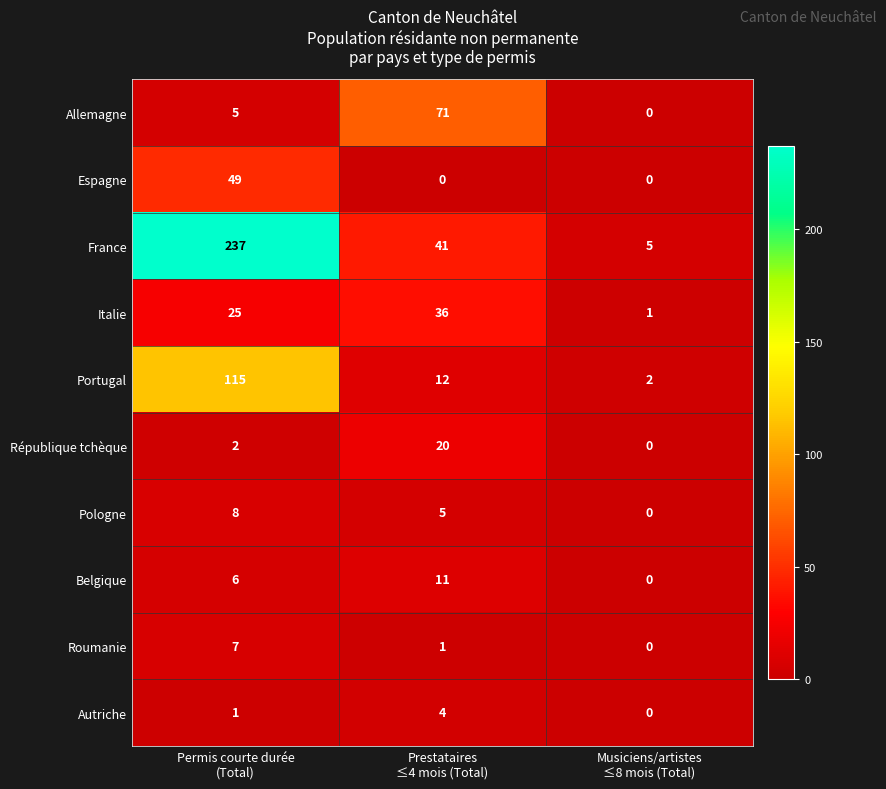

How many values in the Autriche series are below 1?

1